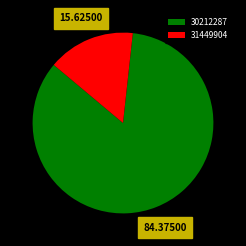

Is the sum of 31449904 and 30212287 greater than half?

Yes